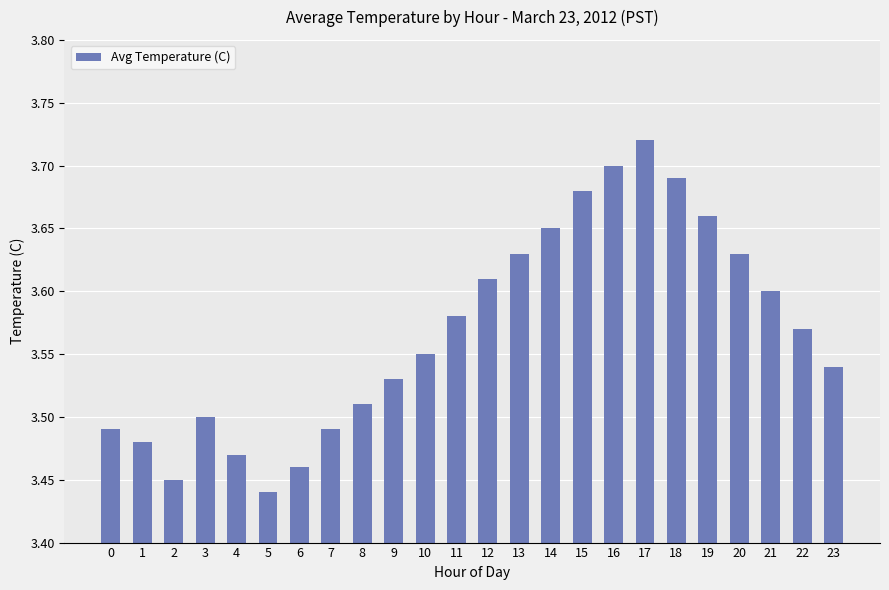

The chart shows a value of 3.5 at 2. True or false?

True